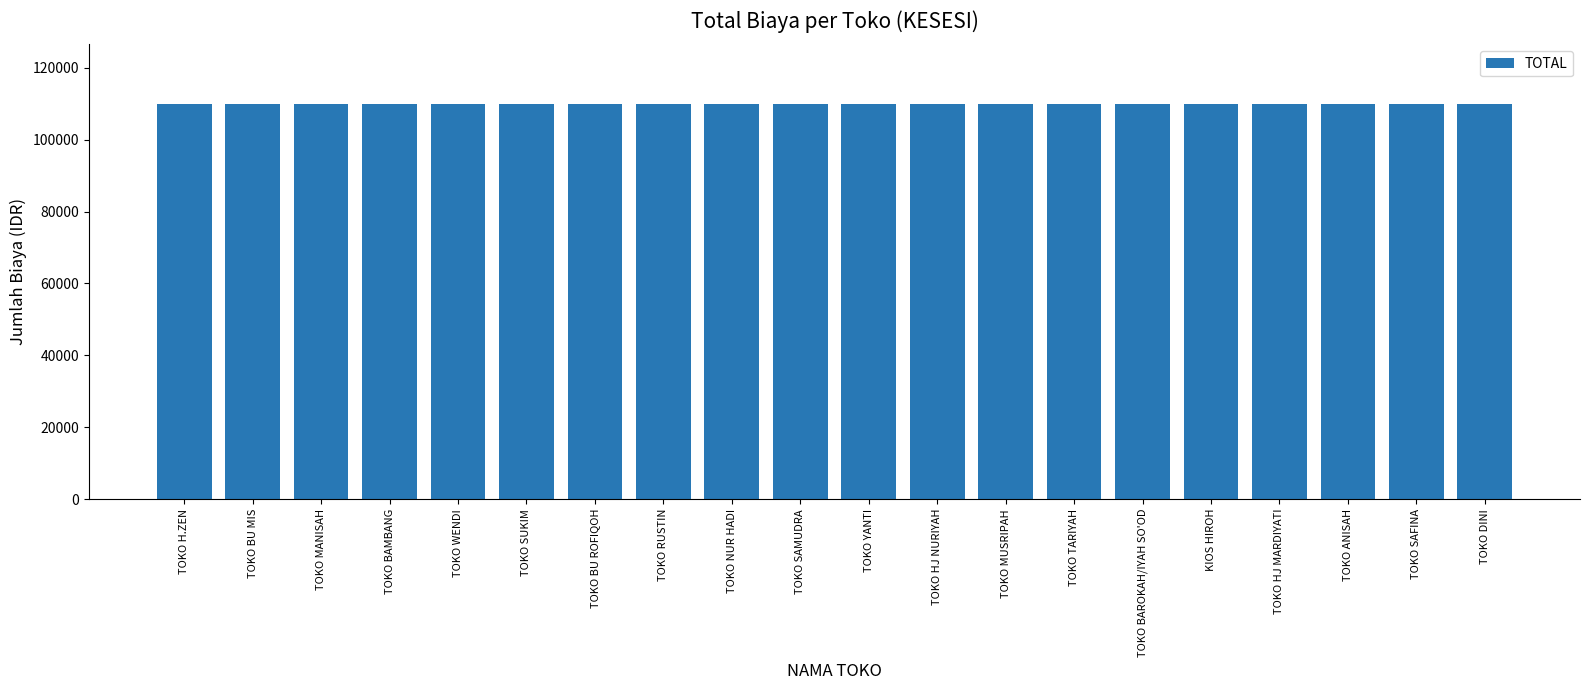

What position from the right is TOKO ANISAH?

3